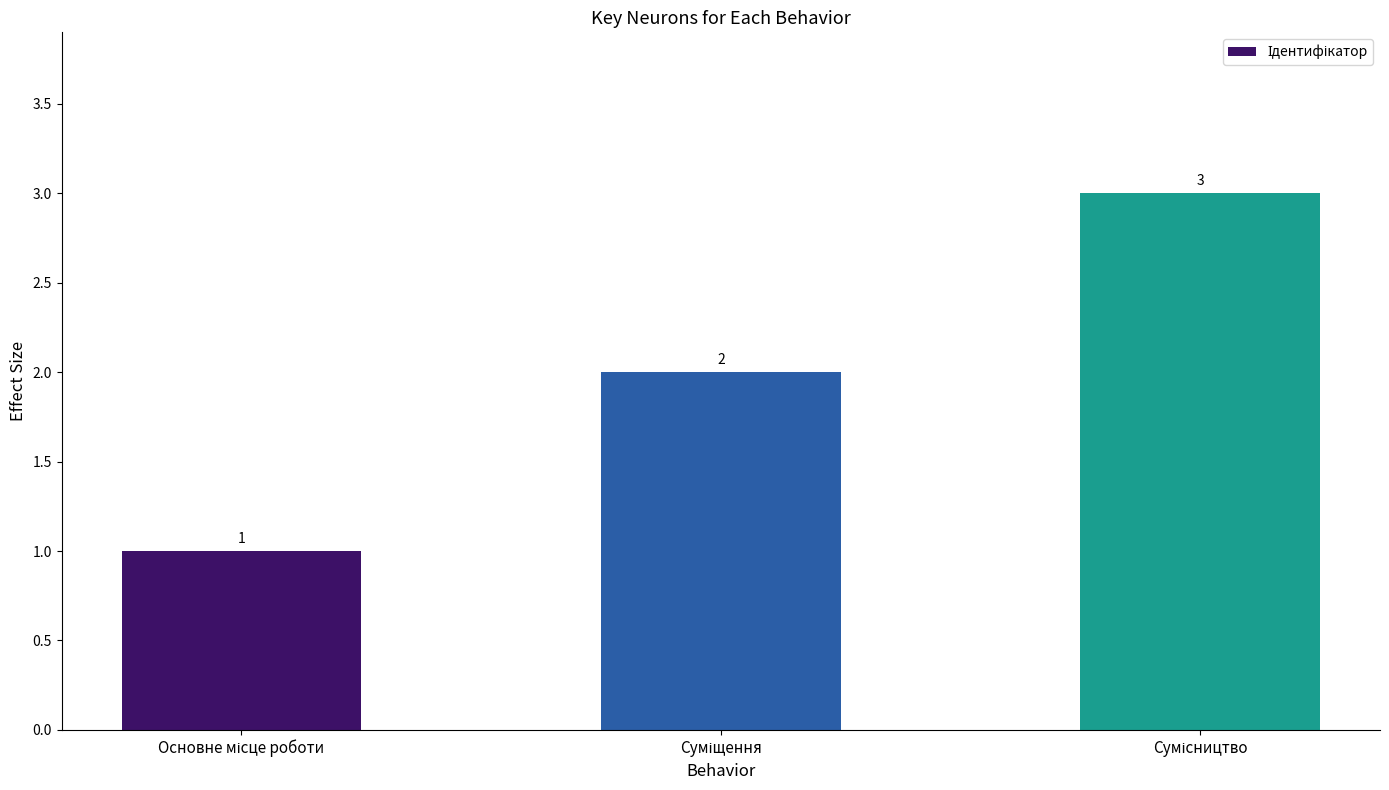

What is the greatest value displayed?

3